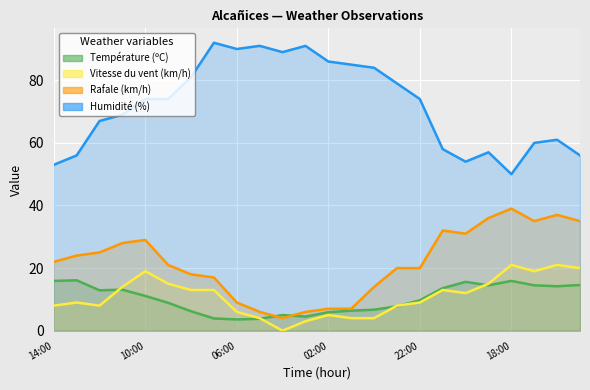

Rank the categories by Rafale (km/h) value from lowest to highest.

04:00, 05:00, 03:00, 02:00, 01:00, 06:00, 00:00, 07:00, 08:00, 23:00, 22:00, 09:00, 14:00, 13:00, 12:00, 11:00, 10:00, 20:00, 21:00, 17:00, 15:00, 19:00, 16:00, 18:00